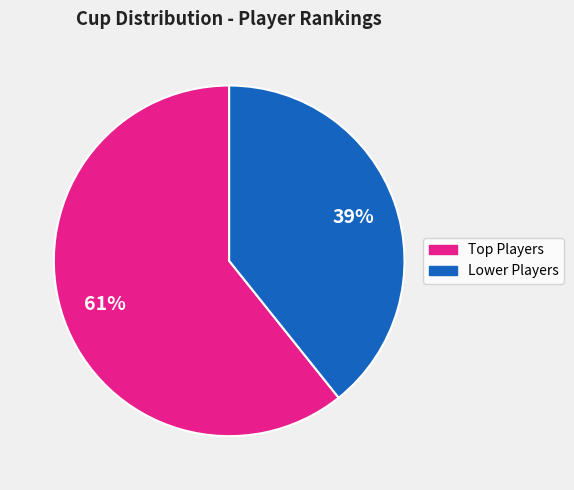

Does any single category account for the majority?

Yes